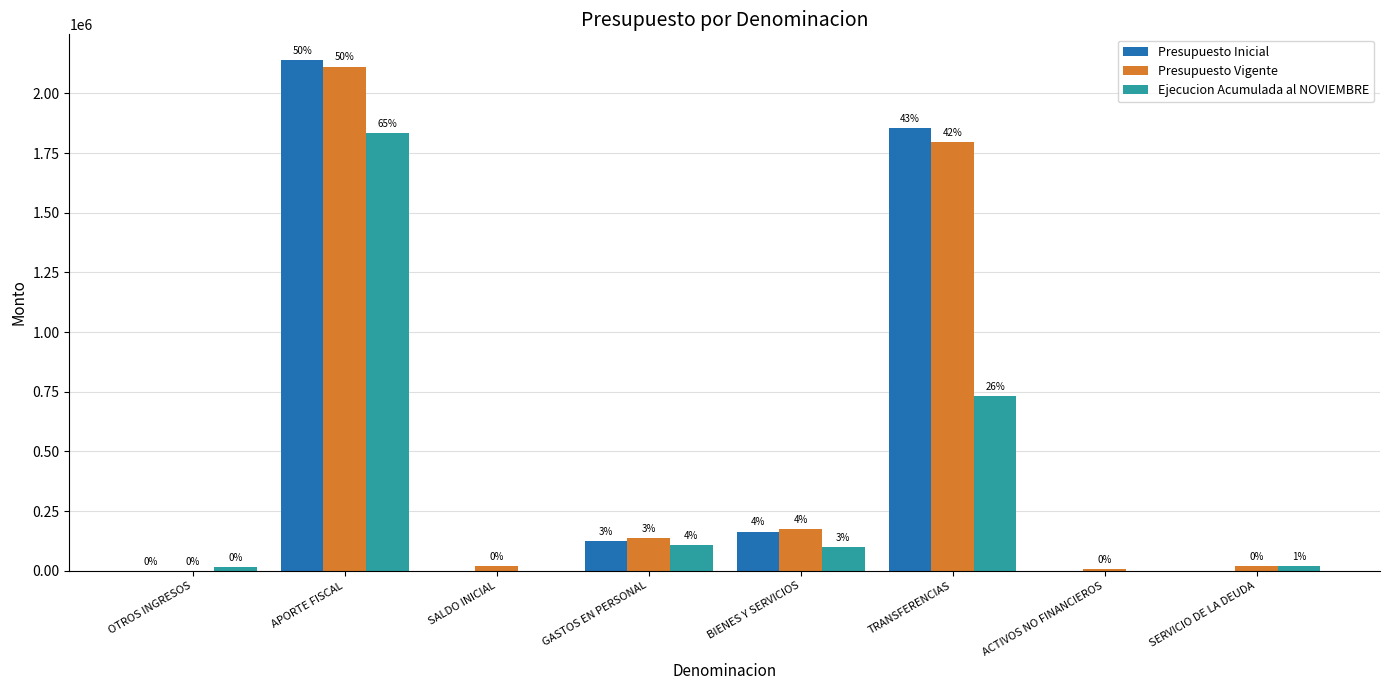

What are all the series names shown in the legend?

Presupuesto Inicial, Presupuesto Vigente, Ejecucion Acumulada al NOVIEMBRE